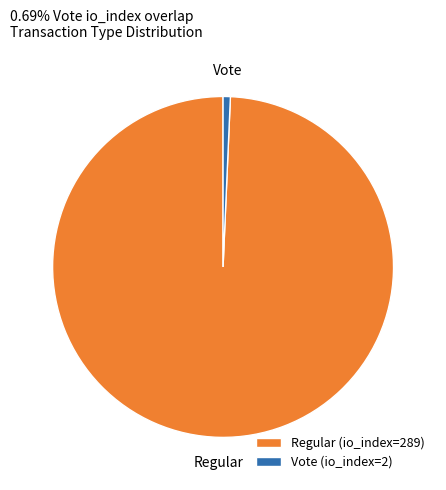

Combined, do Vote (io_index=2) and Regular (io_index=289) account for over 50%?

Yes